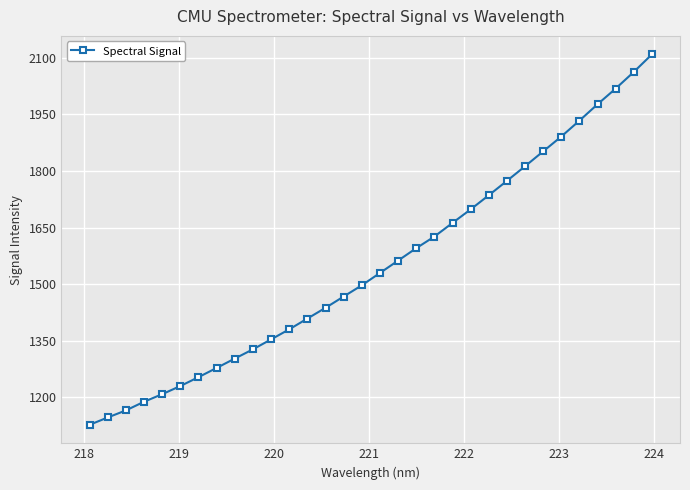

Count the number of values greater than 1529.

16